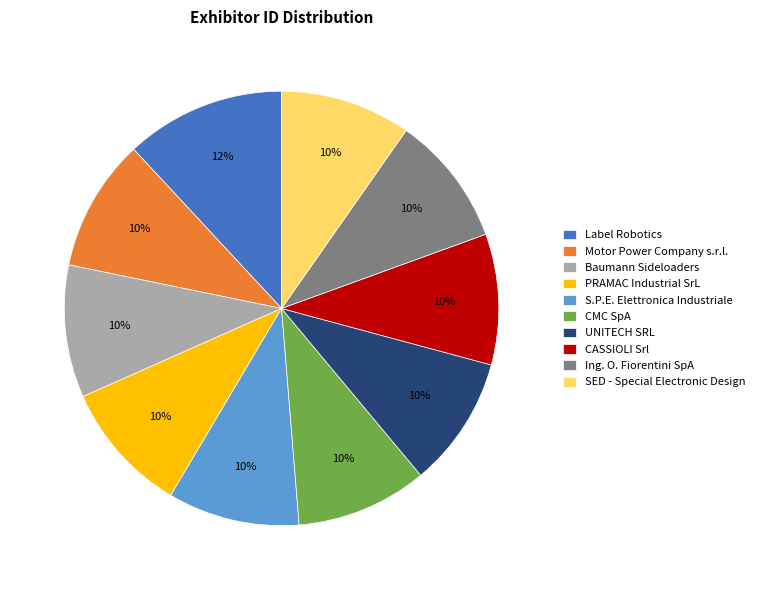

Is the sum of S.P.E. Elettronica Industriale and SED - Special Electronic Design greater than half?

No